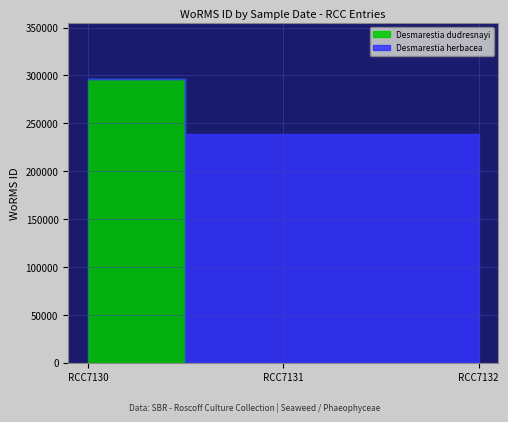

Rank the categories by value from lowest to highest.

RCC7131, RCC7132, RCC7130